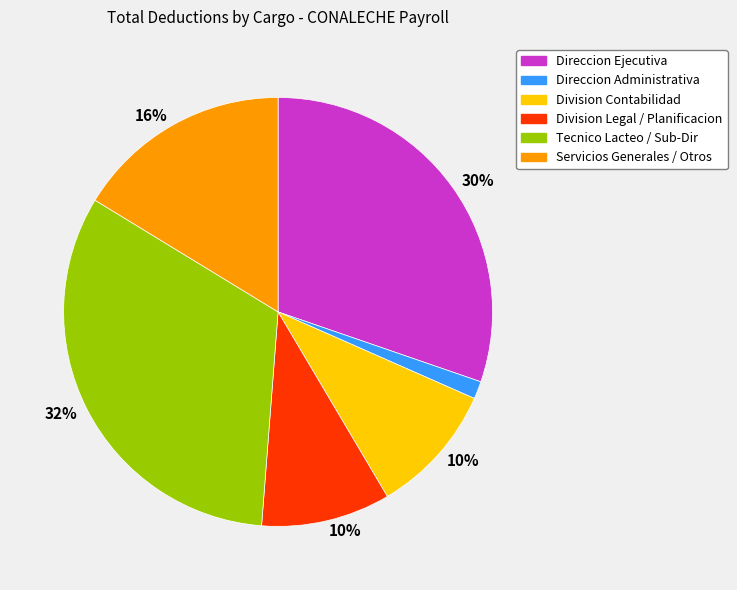

To the nearest percent, what is the average slice percentage?

17%